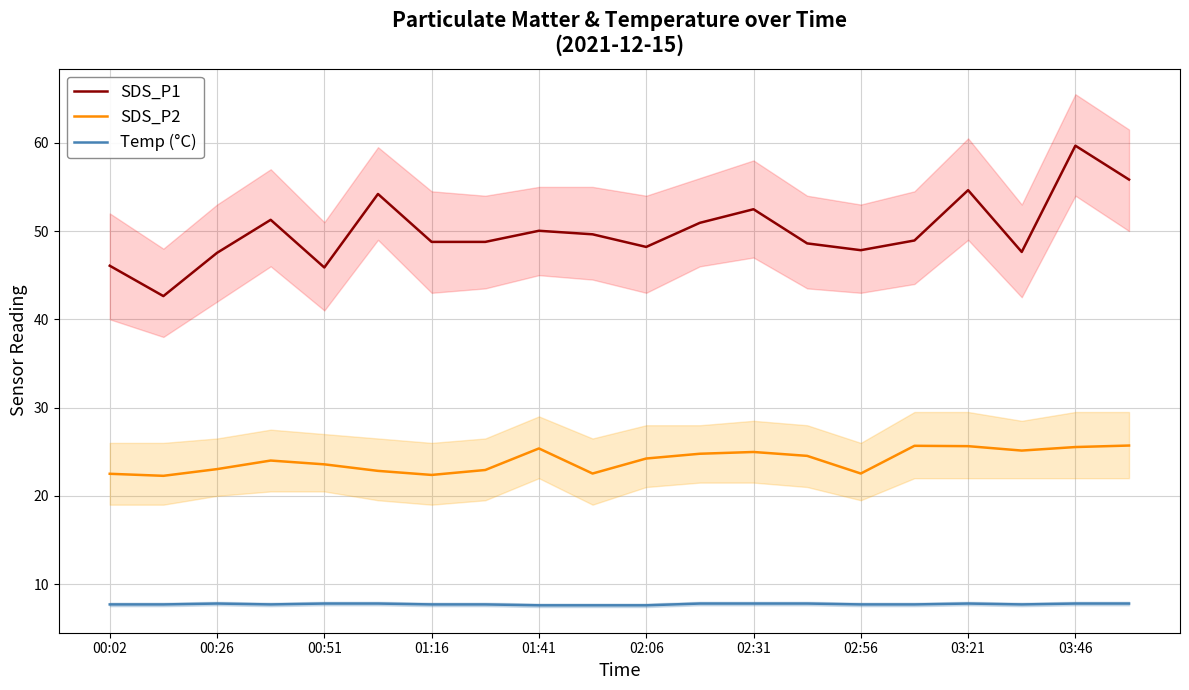

How many data points in SDS_P1 are above 48?

14